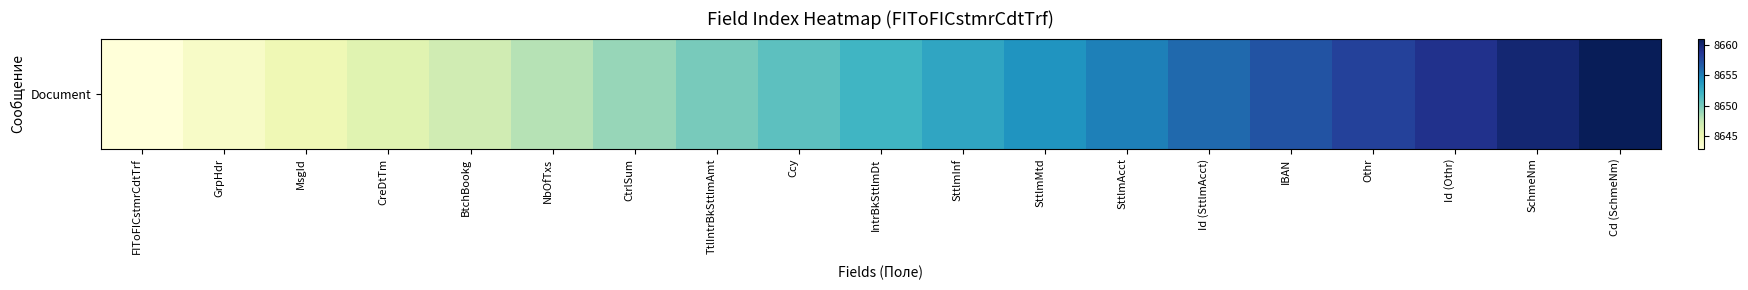

What is the smallest value displayed?

8643